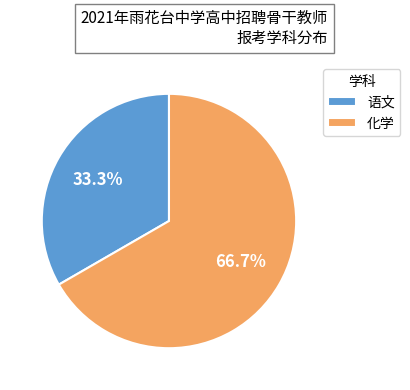

What is the total percentage of 语文 and 化学?

100.0%